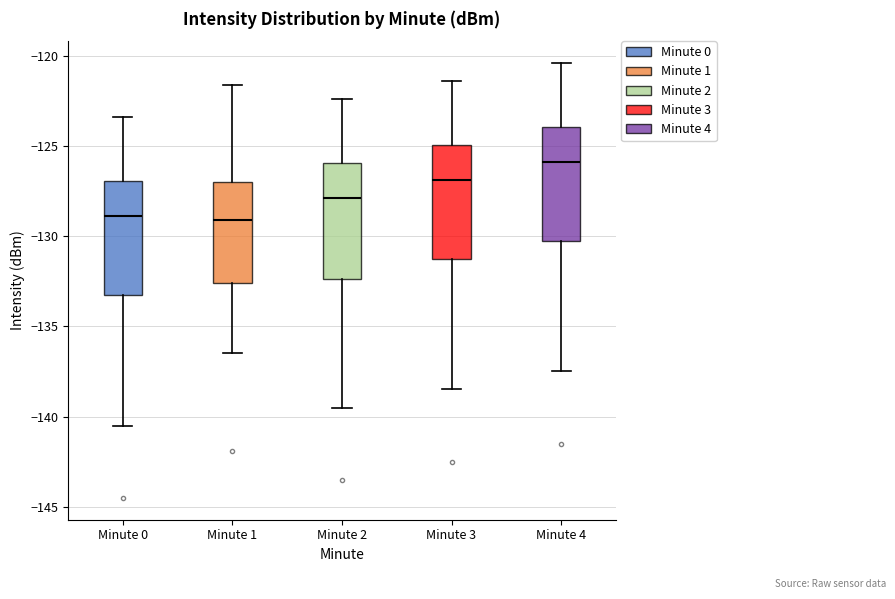

Reading left to right, read every box against the y-axis: the position of its median line, the range the box covers, and the ends of its whiskers. The values are not printed on the chart, so give them approximately, as read against the axis.

Minute 0: median -129.0, box -133.5 to -127.0, whiskers -140.5 to -123.5
Minute 1: median -129.0, box -132.5 to -127.0, whiskers -136.5 to -121.5
Minute 2: median -128.0, box -132.5 to -126.0, whiskers -139.5 to -122.5
Minute 3: median -127.0, box -131.5 to -125.0, whiskers -138.5 to -121.5
Minute 4: median -126.0, box -130.5 to -124.0, whiskers -137.5 to -120.5